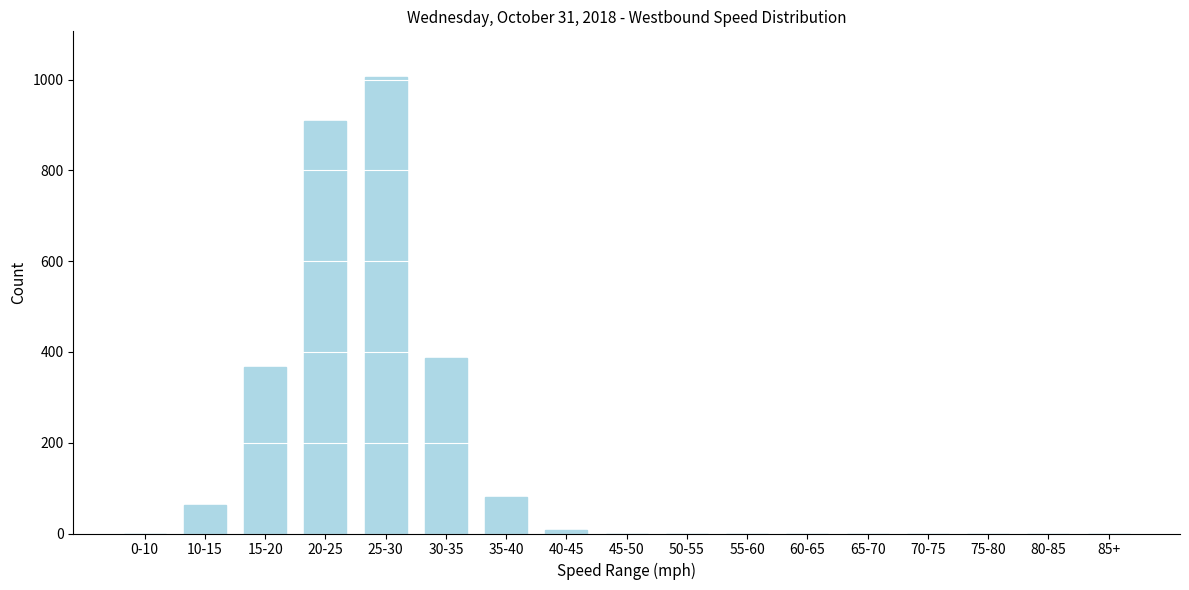

Reading left to right, extract all data points from this chart.

0-10=0	10-15=63	15-20=368	20-25=909	25-30=1006	30-35=387	35-40=81	40-45=8	45-50=0	50-55=0	55-60=0	60-65=0	65-70=0	70-75=0	75-80=0	80-85=0	85+=0